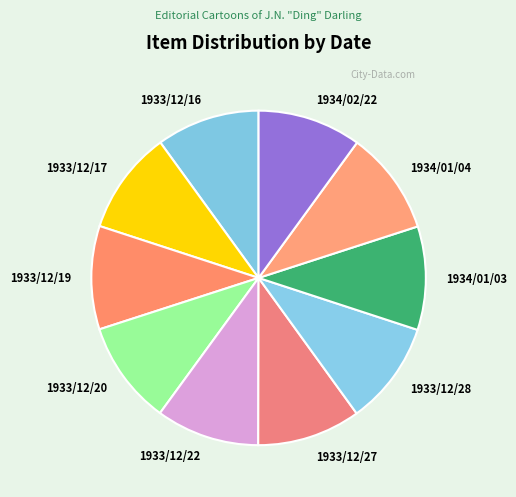

Combined, do 1933/12/19 and 1934/02/22 account for over 50%?

No